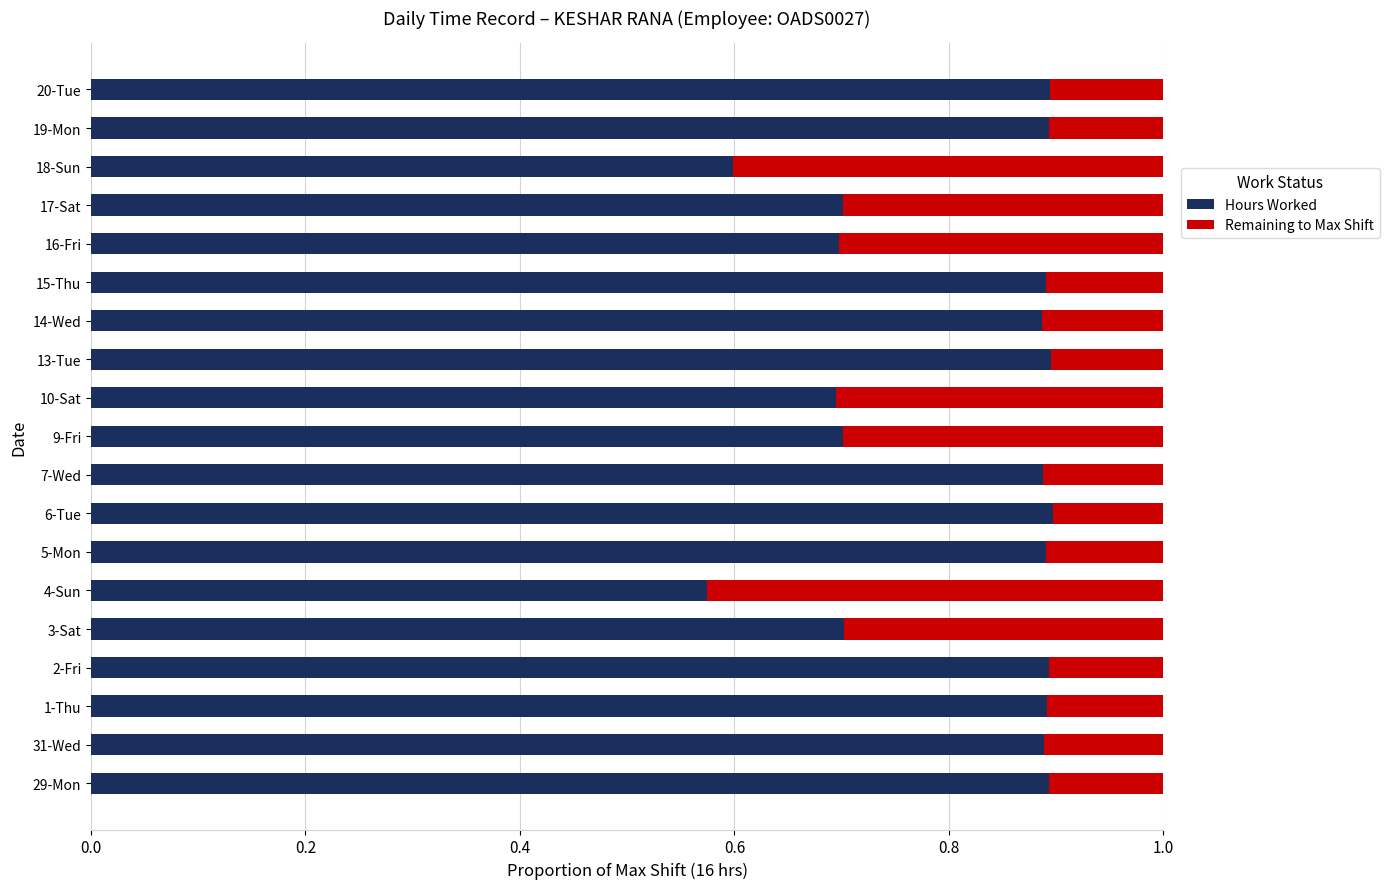

What are all the series names shown in the legend?

Hours Worked, Remaining to Max Shift